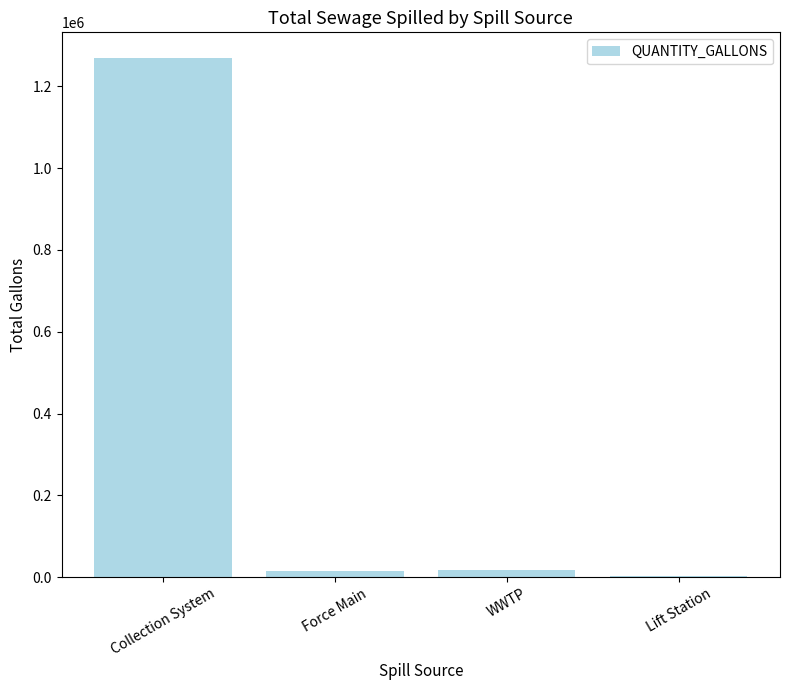

True or false: the data shows 1268280 at Collection System.

True